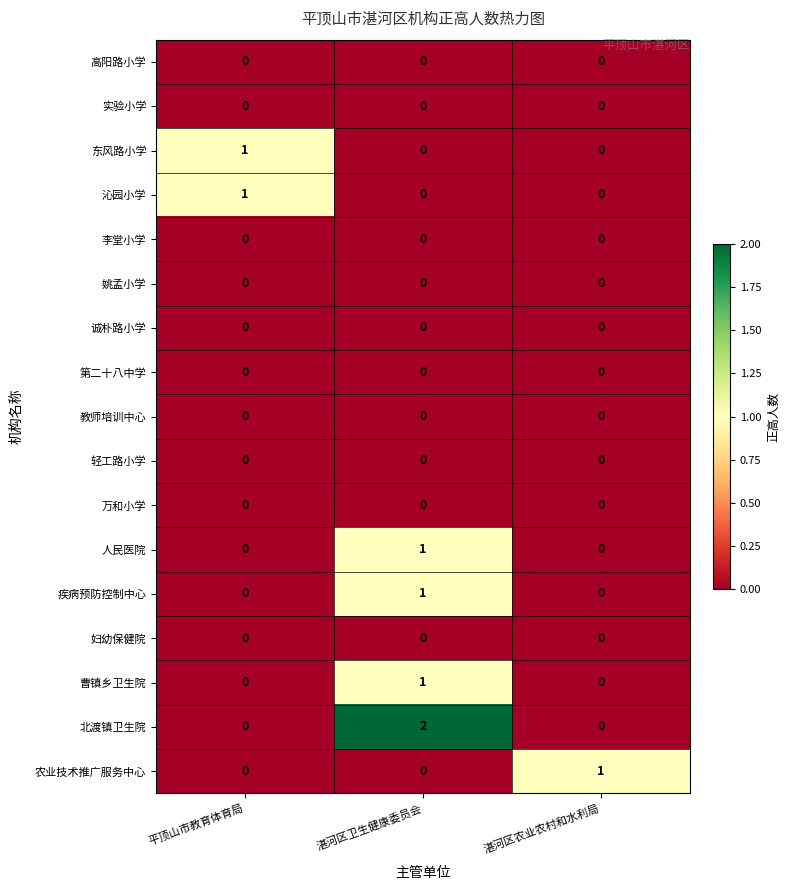

At which category is the sum across all series the highest?

湛河区卫生健康委员会